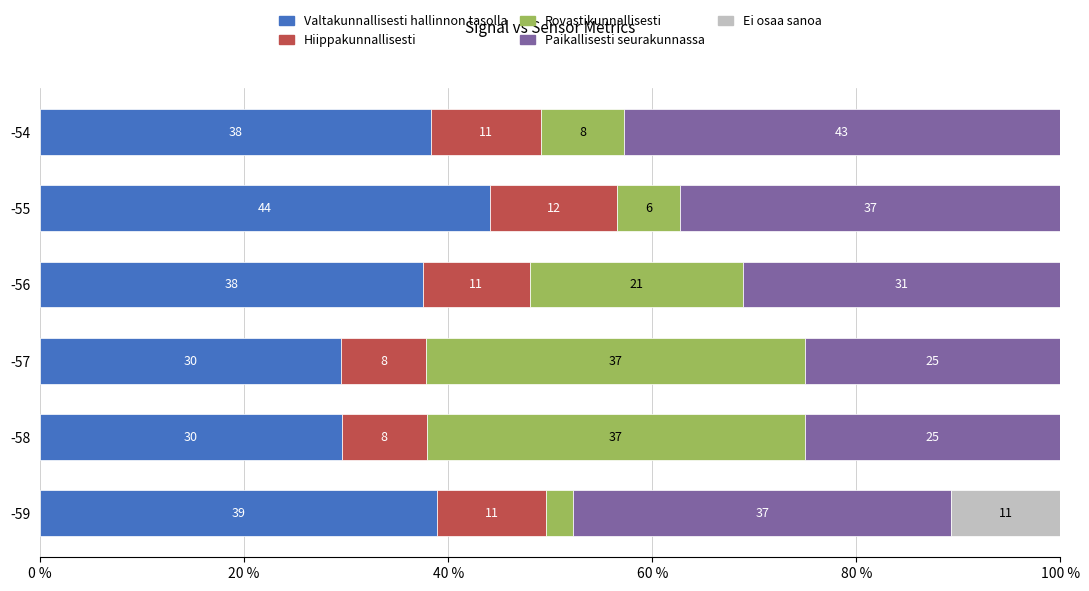

What are all the series names shown in the legend?

Valtakunnallisesti hallinnon tasolla, Hiippakunnallisesti, Rovastikunnallisesti, Paikallisesti seurakunnassa, Ei osaa sanoa